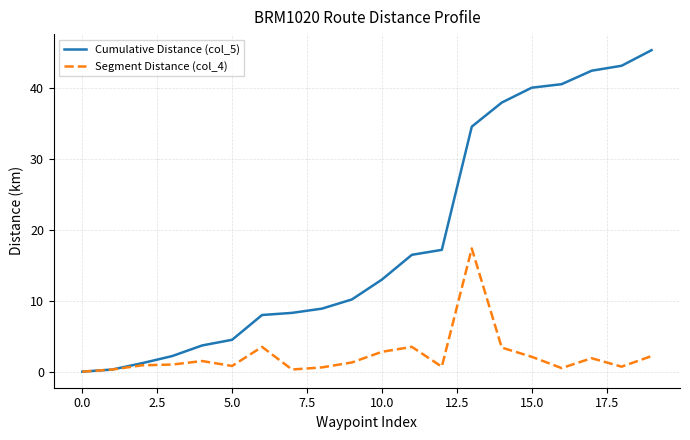

In Segment Distance (col_4), how many points are higher than both neighbors (excluding endpoints)?

5